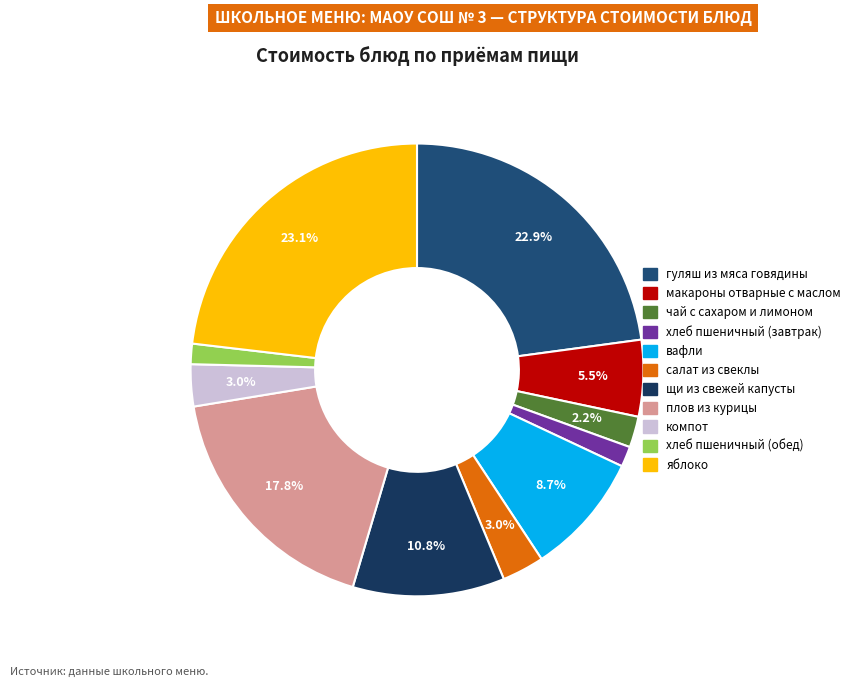

True or false: яблоко accounts for 23% of the total.

True